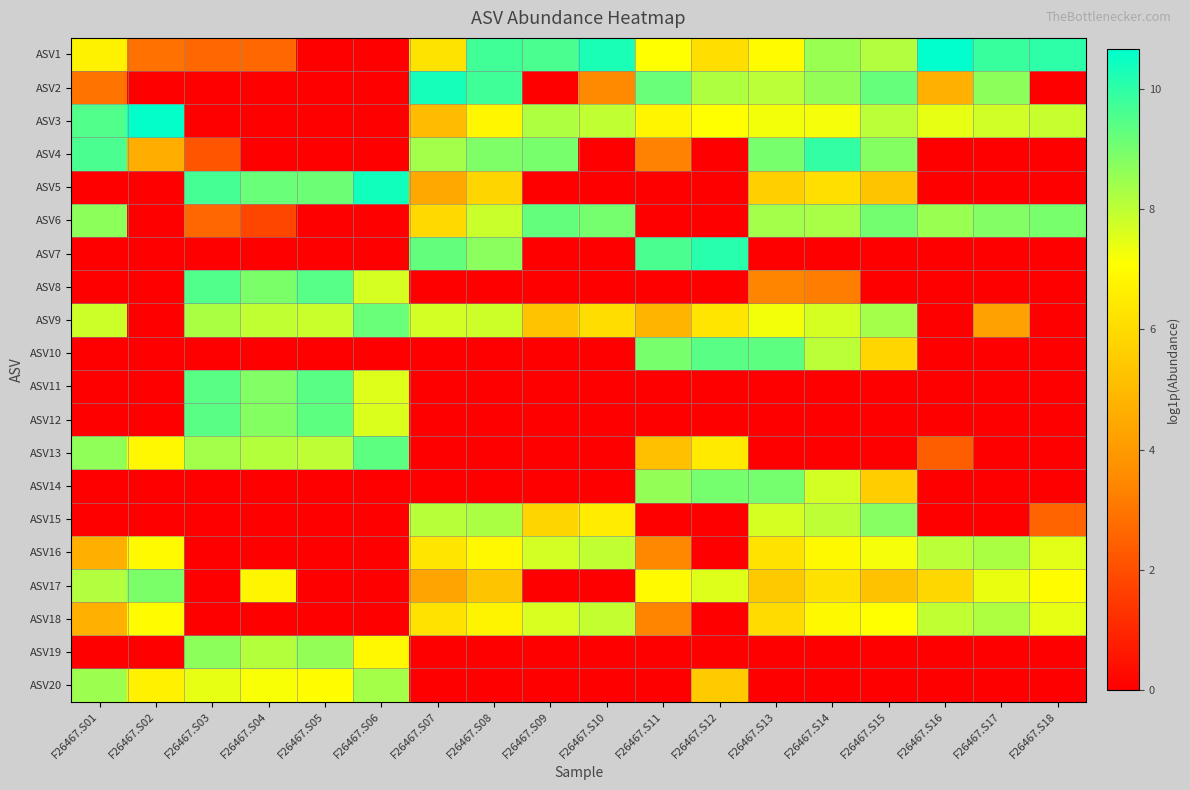

Which series has the largest range (max minus min)?

ASV1